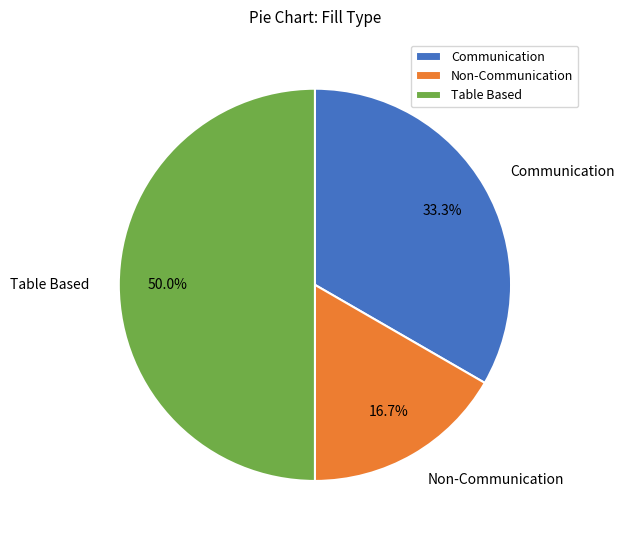

What portion of the pie excludes Non-Communication?

83.3%